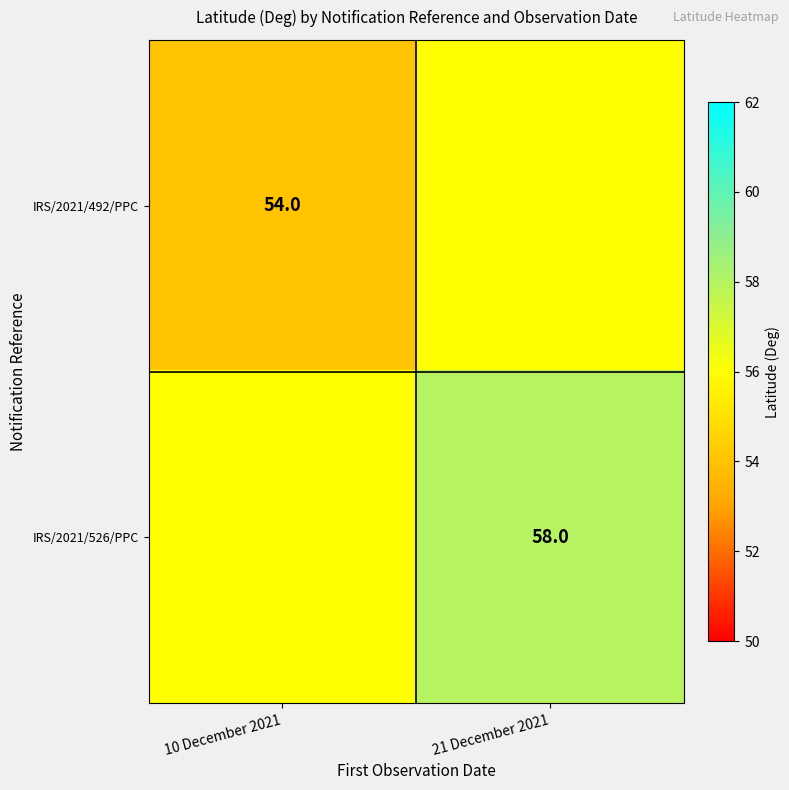

Which has a higher value, 21 December 2021 or 10 December 2021?

21 December 2021